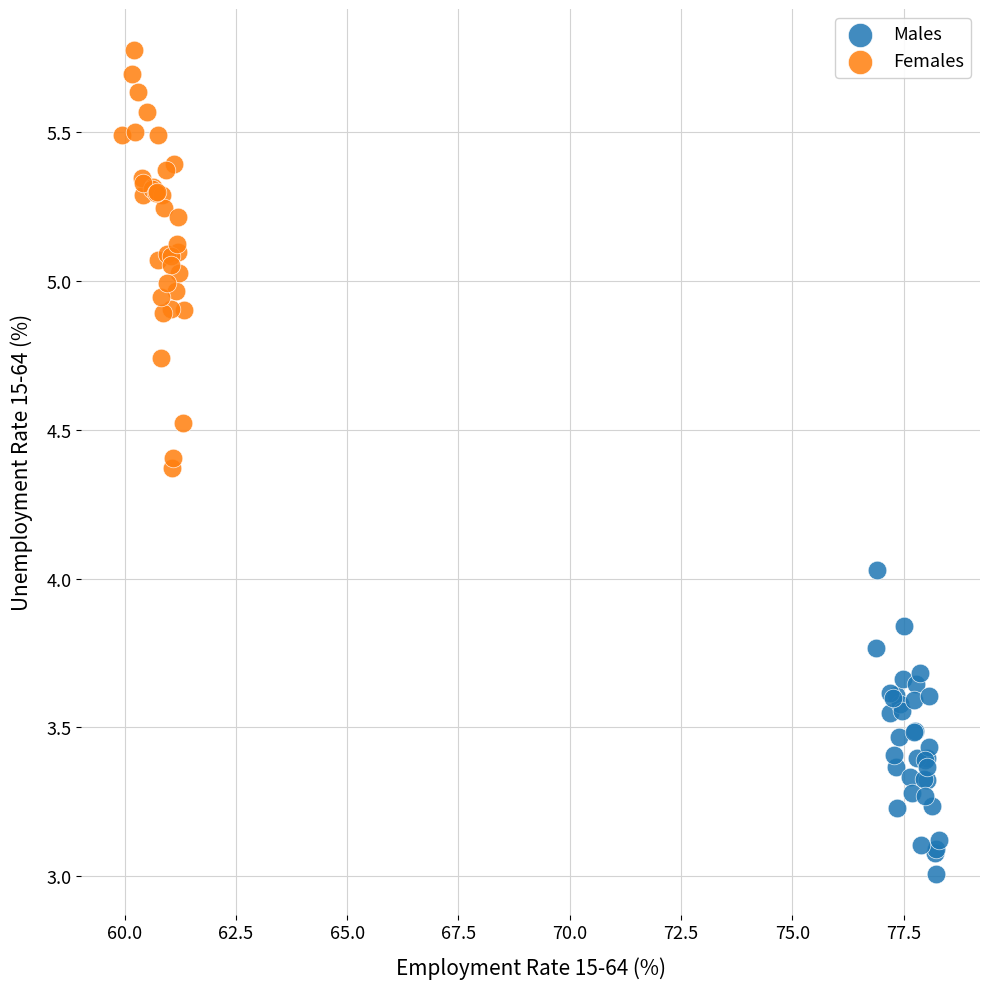

Which series reaches the minimum Y coordinate?

Males